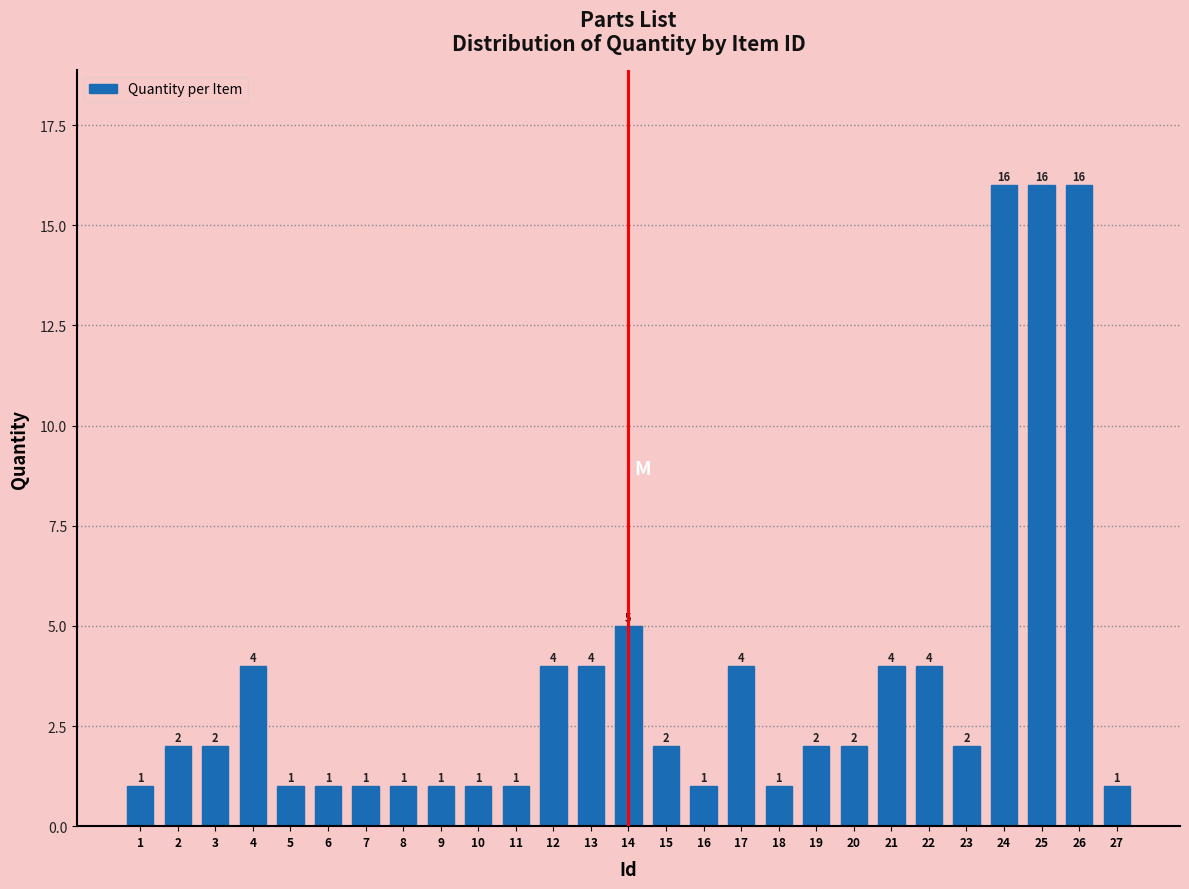

Reading left to right, transcribe all the data shown in this chart.

1=1	2=2	3=2	4=4	5=1	6=1	7=1	8=1	9=1	10=1	11=1	12=4	13=4	14=5	15=2	16=1	17=4	18=1	19=2	20=2	21=4	22=4	23=2	24=16	25=16	26=16	27=1